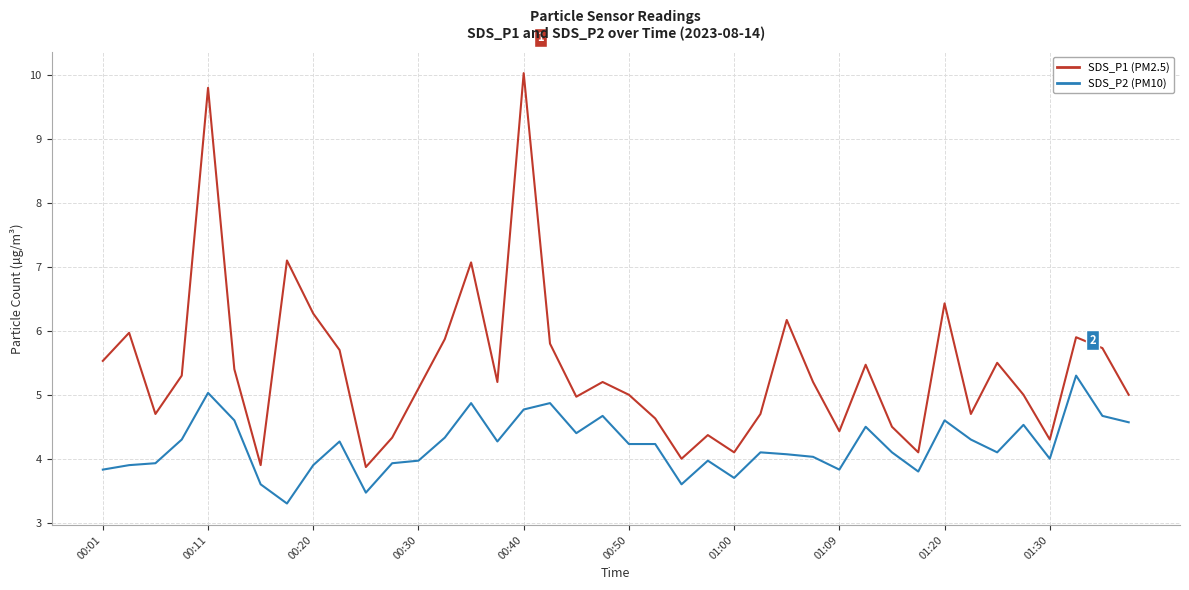

Reading left to right, extract all data points from this chart.

SDS_P1 (PM2.5): 5.5	6.0	4.7	5.3	9.8	5.4	3.9	7.1	6.3	5.7	3.9	4.3	5.1	5.9	7.1	5.2	10.0	5.8	5.0	5.2	5.0	4.6	4.0	4.4	4.1	4.7	6.2	5.2	4.4	5.5	4.5	4.1	6.4	4.7	5.5	5.0	4.3	5.9	5.7	5.0
SDS_P2 (PM10): 3.8	3.9	3.9	4.3	5.0	4.6	3.6	3.3	3.9	4.3	3.5	3.9	4.0	4.3	4.9	4.3	4.8	4.9	4.4	4.7	4.2	4.2	3.6	4.0	3.7	4.1	4.1	4.0	3.8	4.5	4.1	3.8	4.6	4.3	4.1	4.5	4.0	5.3	4.7	4.6